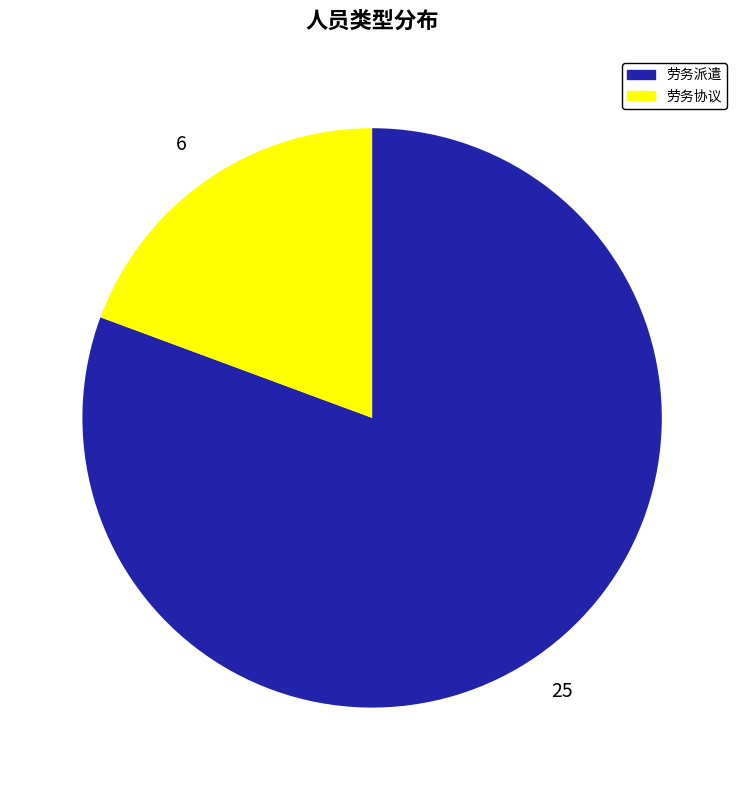

Is it true that 劳务协议 is 9% of the pie?

False